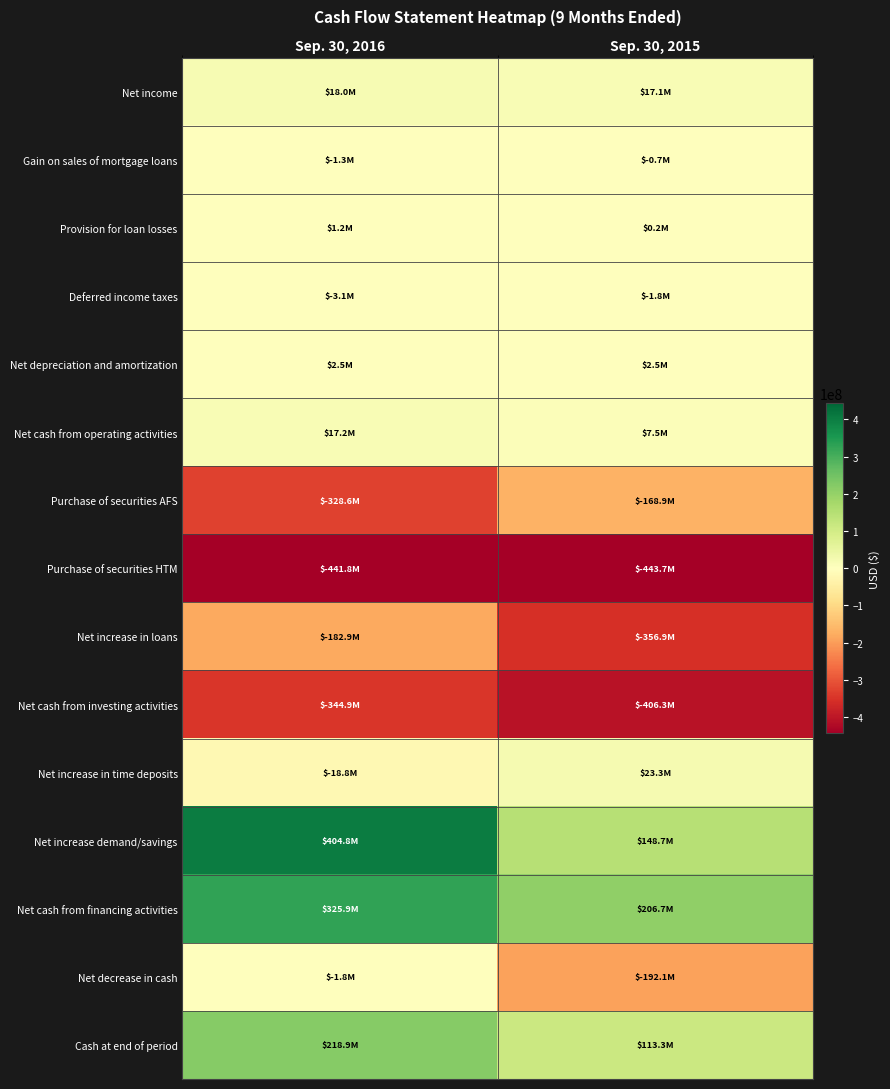

Between Sep. 30, 2016 and Sep. 30, 2015, which is larger?

Sep. 30, 2016